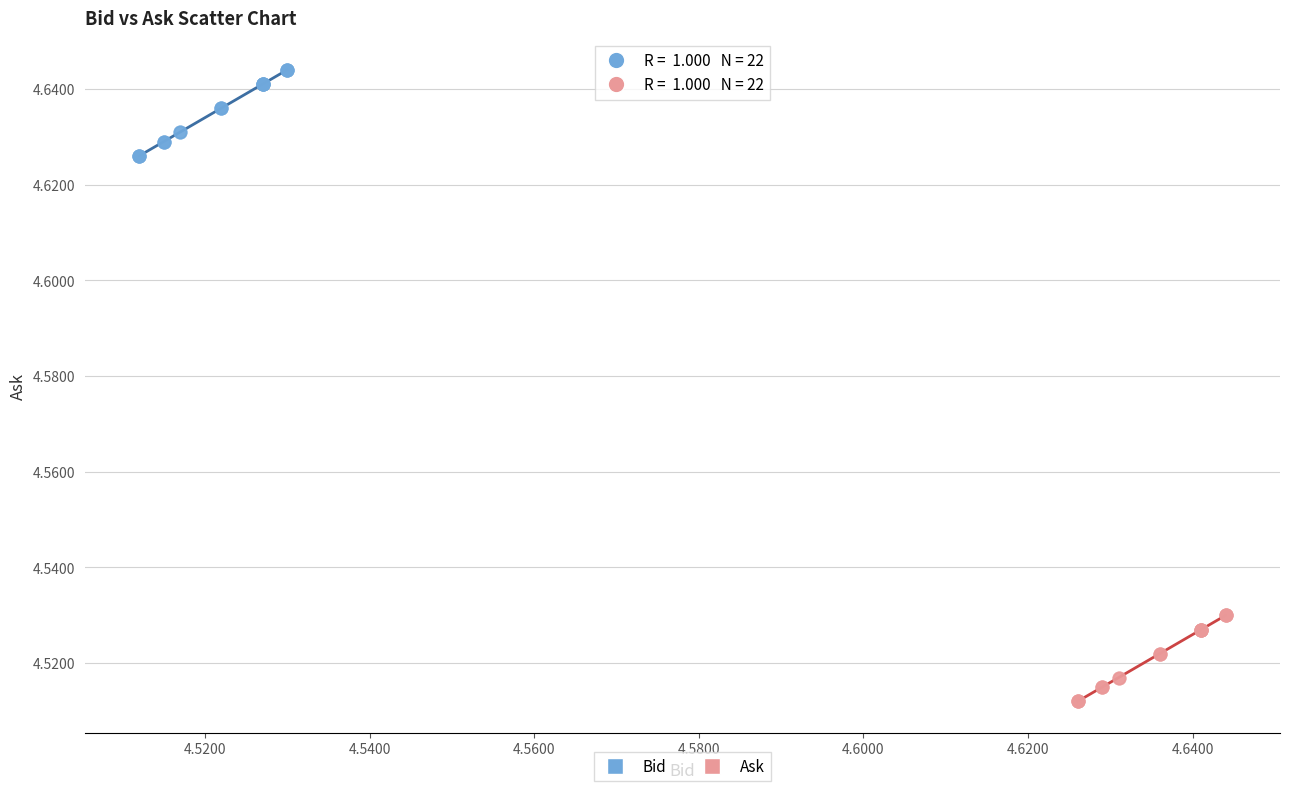

Which series reaches the minimum Y coordinate?

Ask